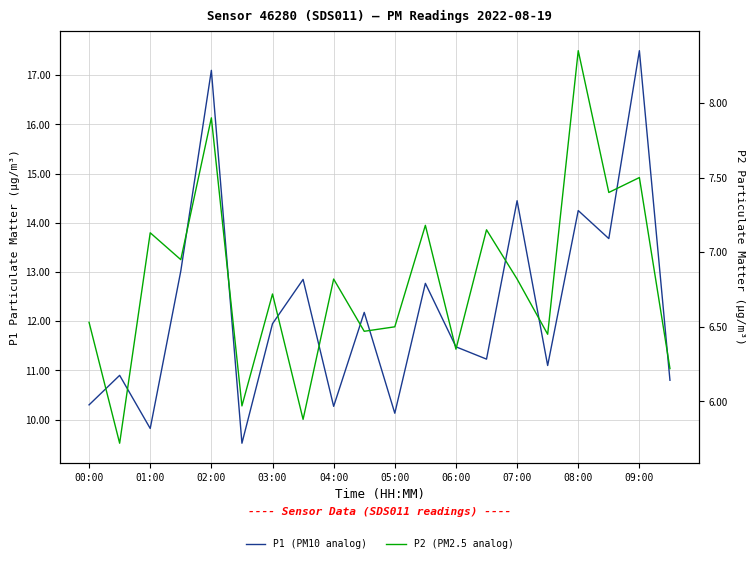

How many data points in P1 (PM10 analog) are less than 11?

7